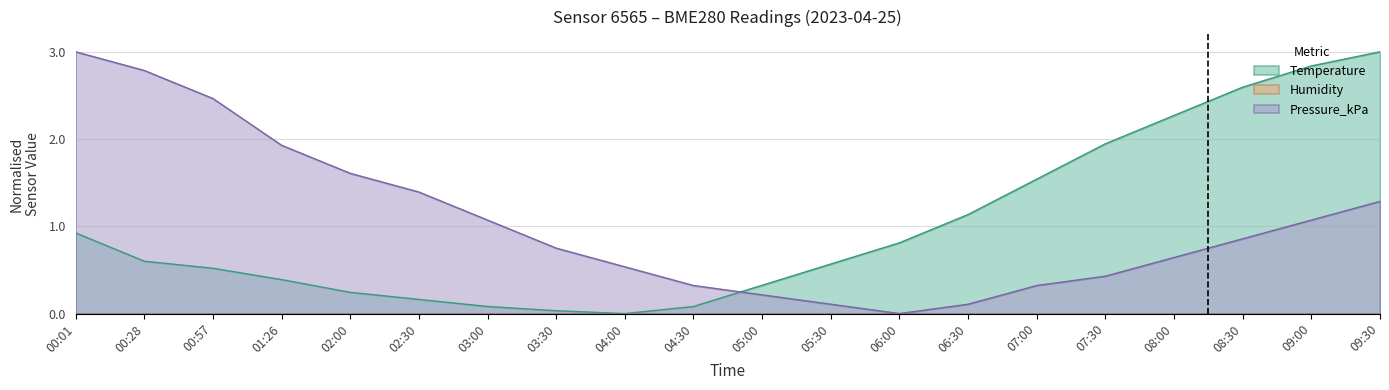

What is the difference between the maximum and second lowest values in the Pressure_kPa series?

2.9